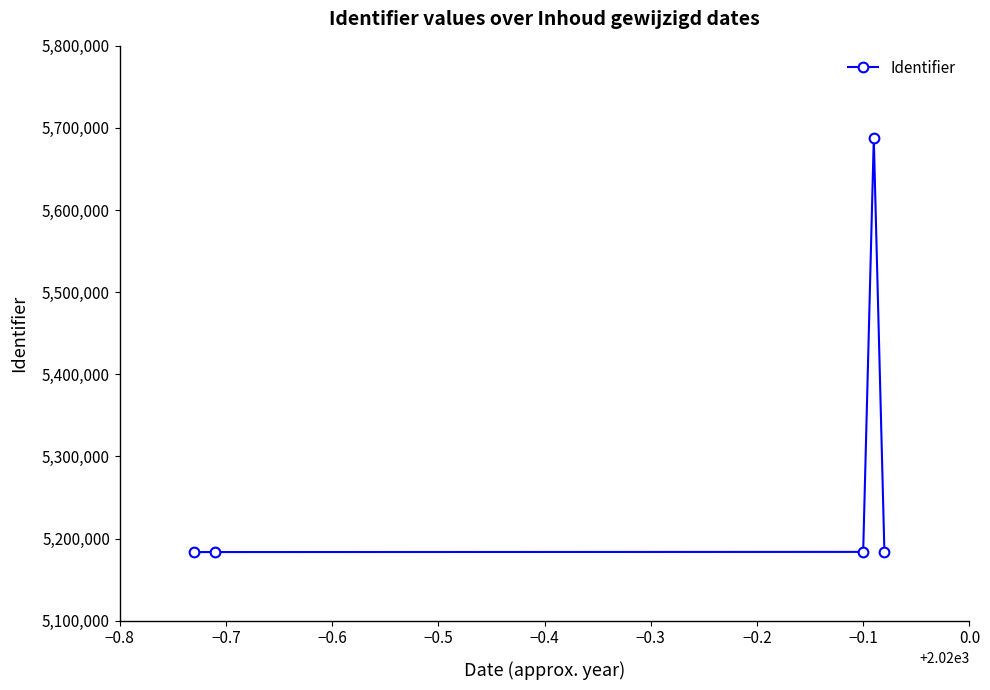

What is the difference between the maximum and minimum values?

504084